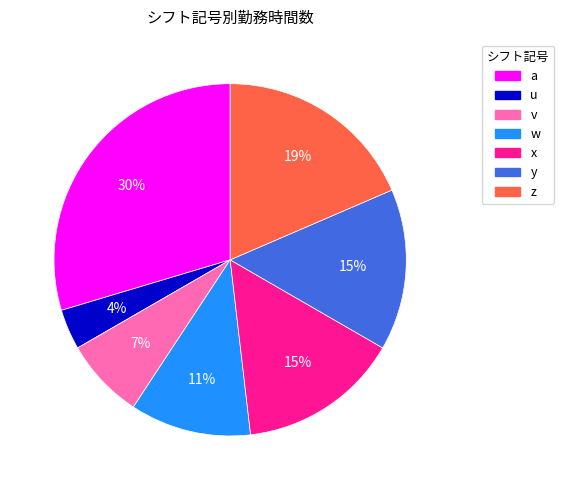

To the nearest percent, what percentage of the pie is v?

7%